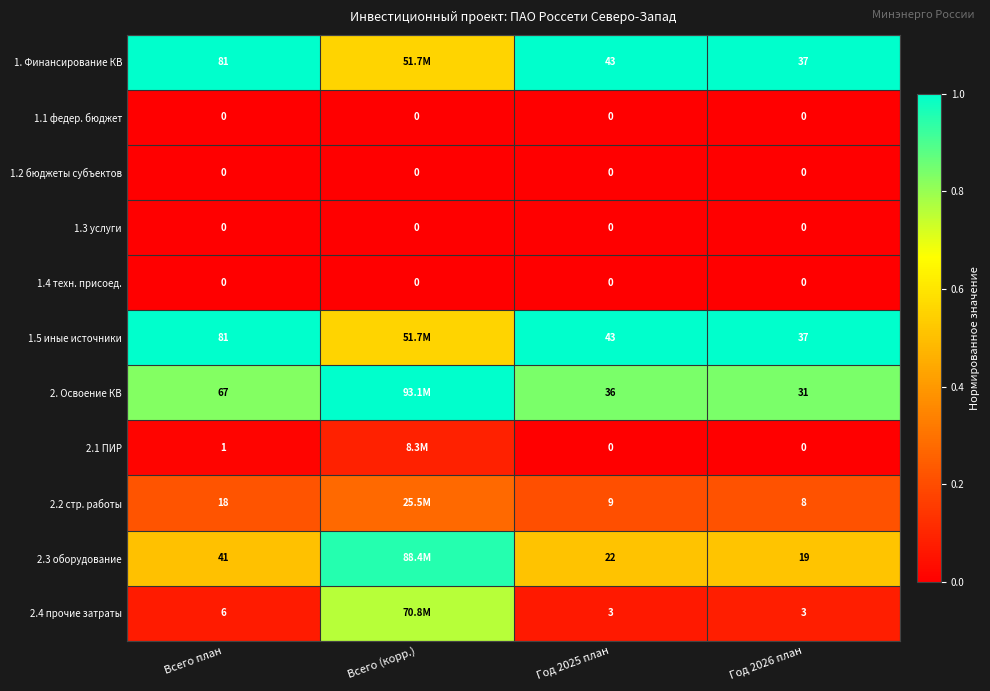

Is the value of 1.1 федер. бюджет at Год 2025 план greater than the value of 1. Финансирование КВ at Год 2025 план?

No